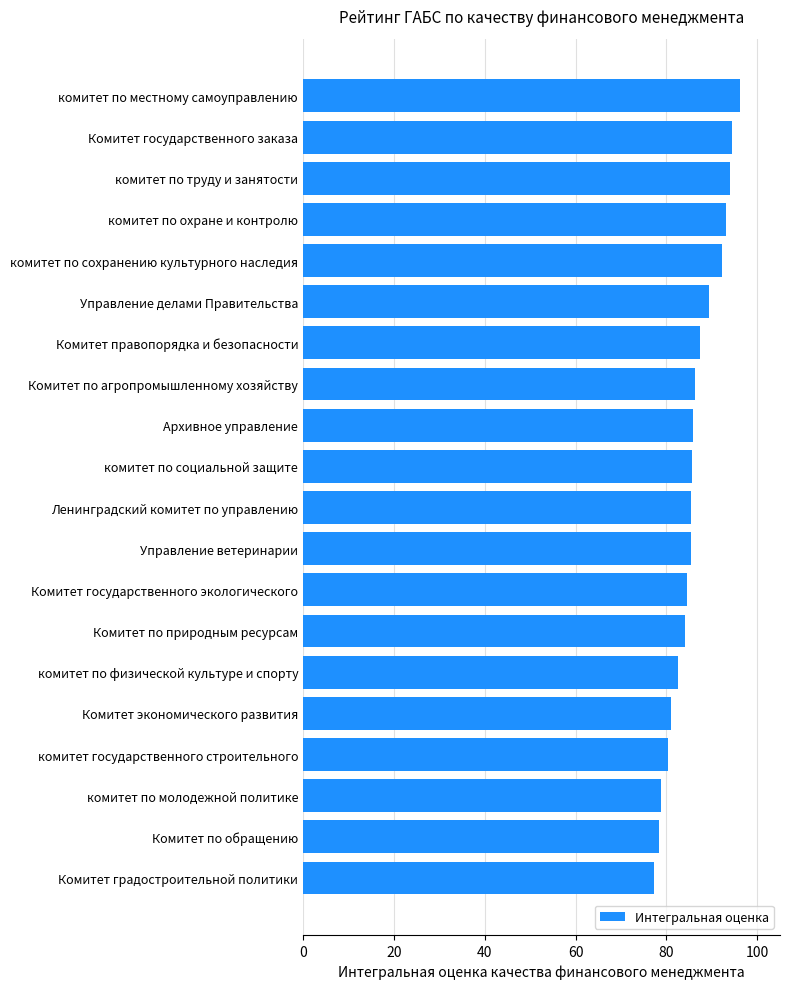

What is the sum of all values?

1722.1